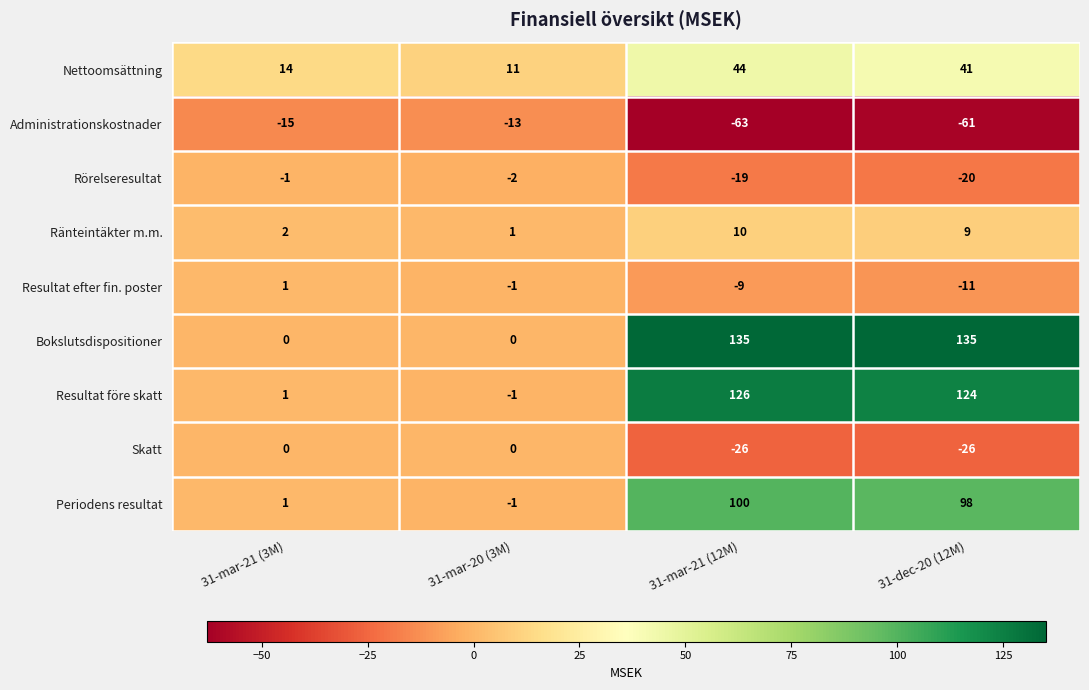

What is the sum of the Skatt values at 31-mar-20 (3M) and 31-mar-21 (12M)?

-26